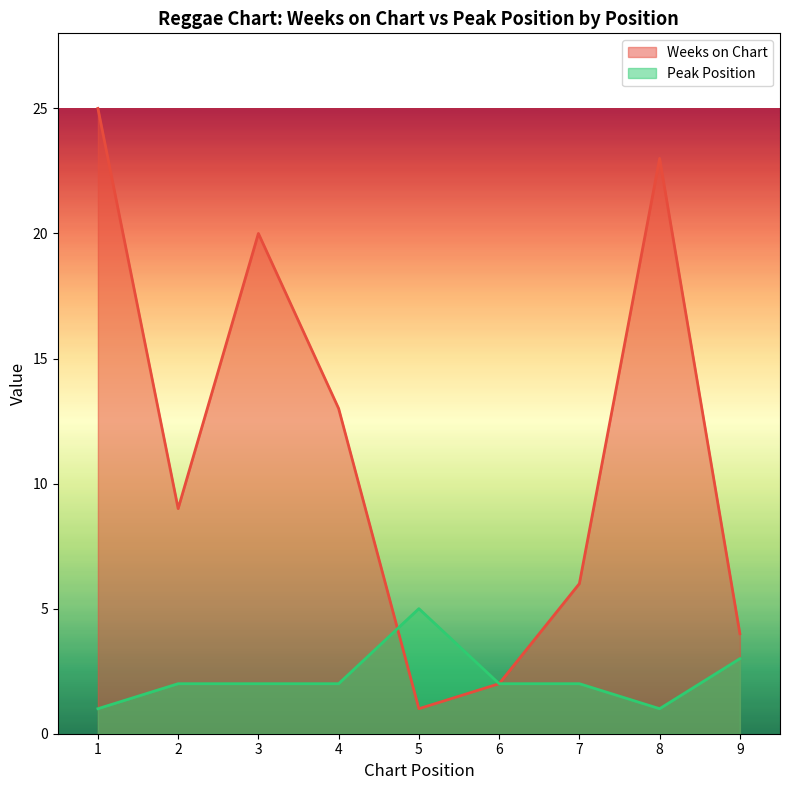

At which label does Peak Position first exceed 2?

5